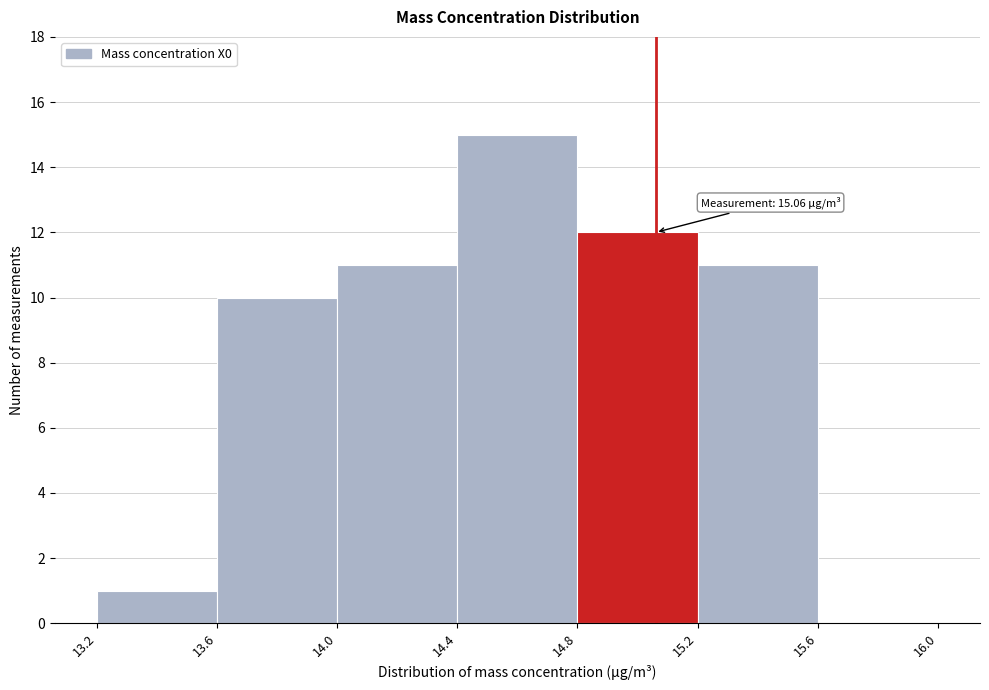

Which range on the x-axis has the tallest bar?

14.4 to 14.8